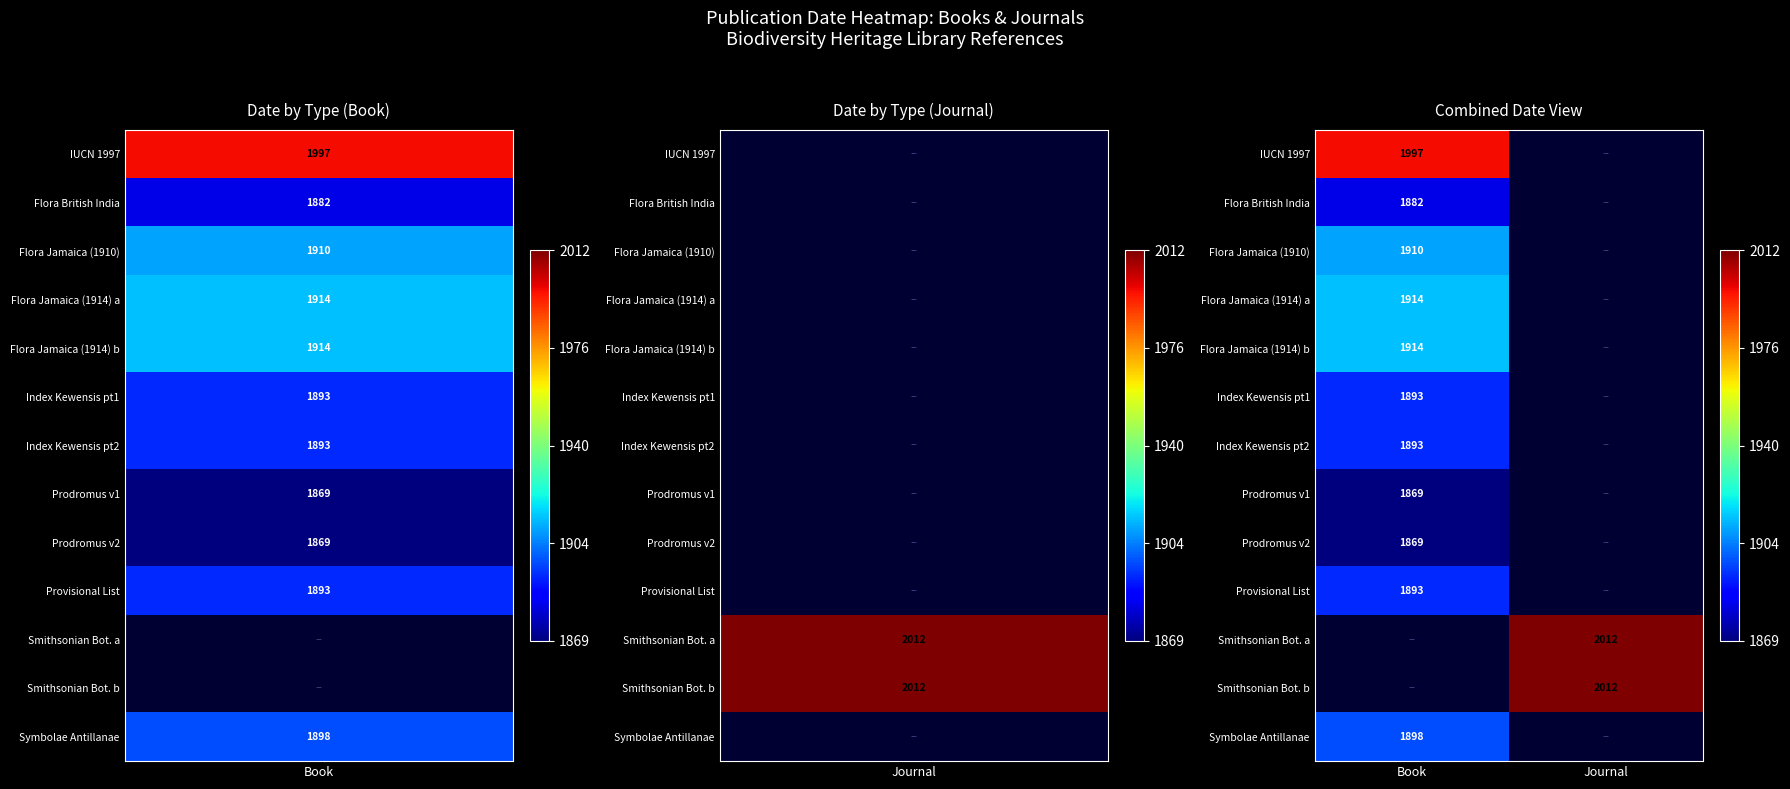

Is the value of Prodromus v2 at Book greater than the value of Flora British India at Book?

No